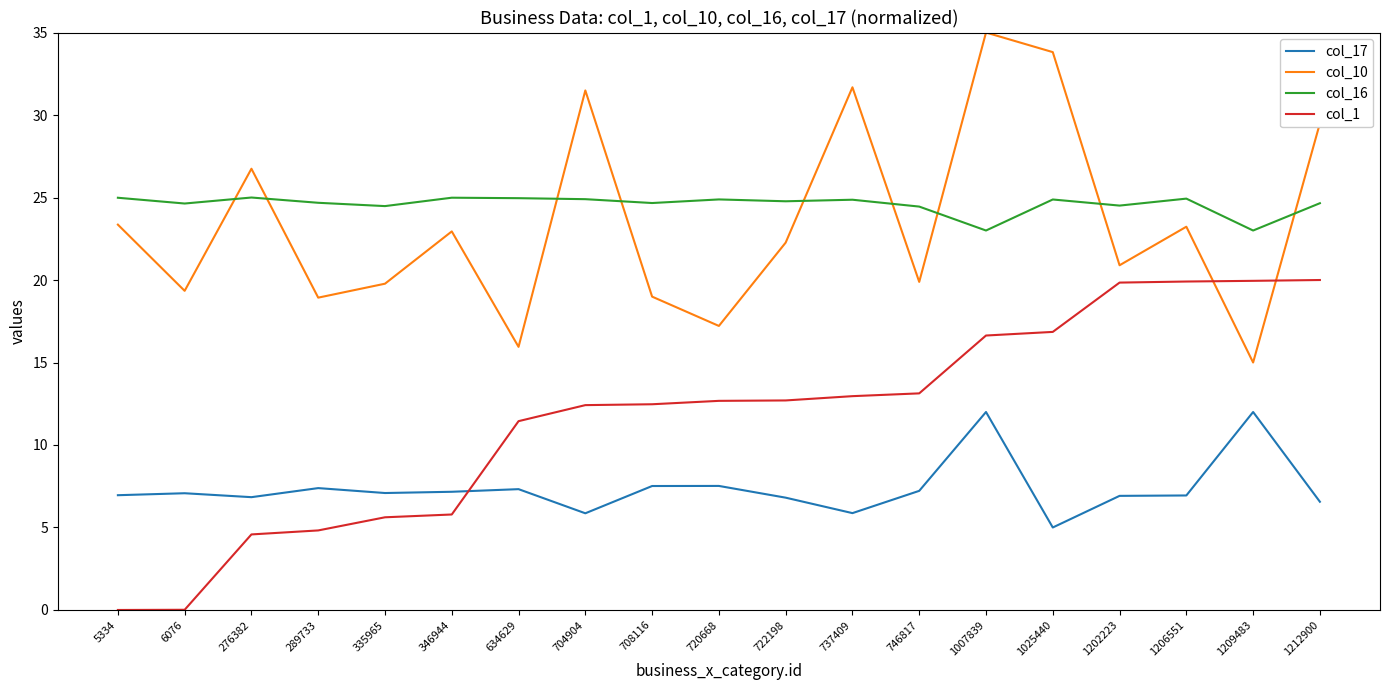

Which series changed the most between 6076 and 708116?

col_1